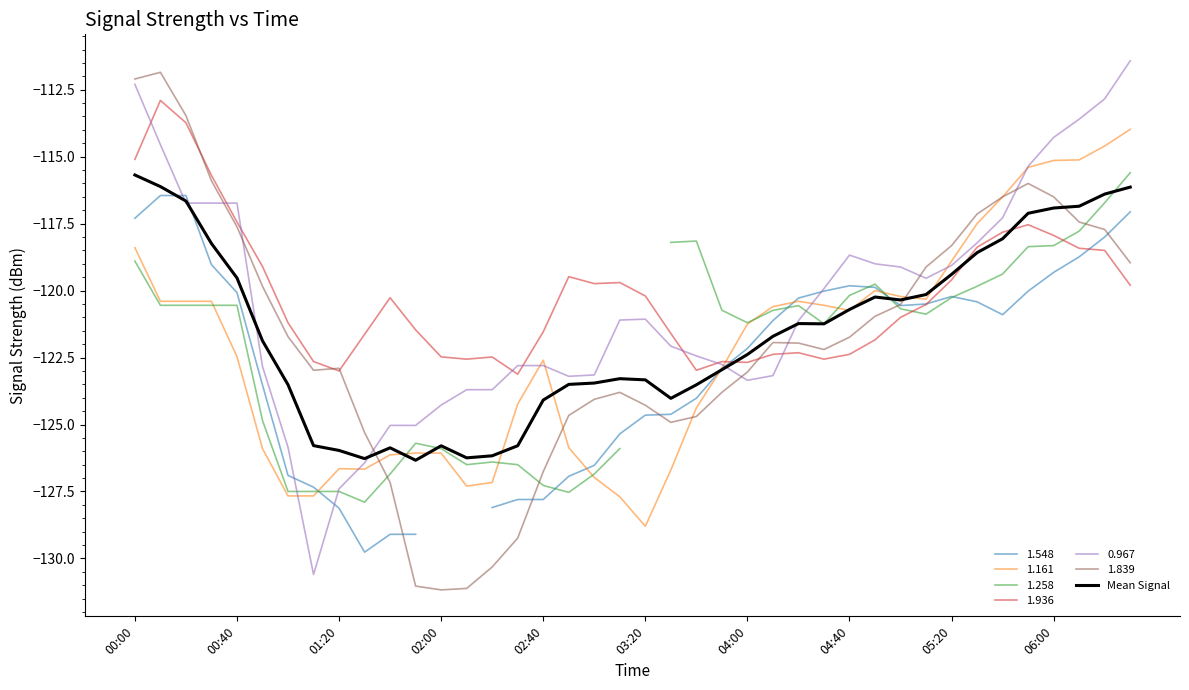

Between 20 and 00:40, which is larger?

00:40